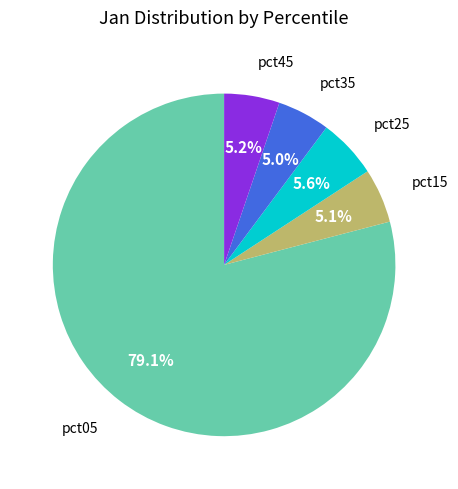

Does any single category account for the majority?

Yes